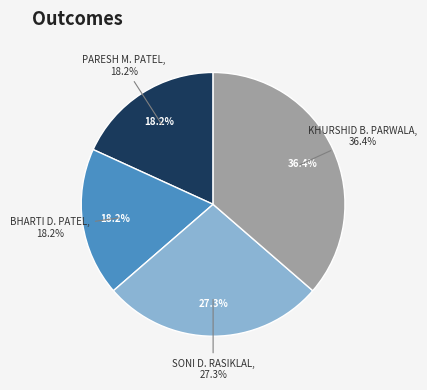

What percentage is the SONI DILIPKUMAR RASIKLAL slice, to the nearest percent?

27%